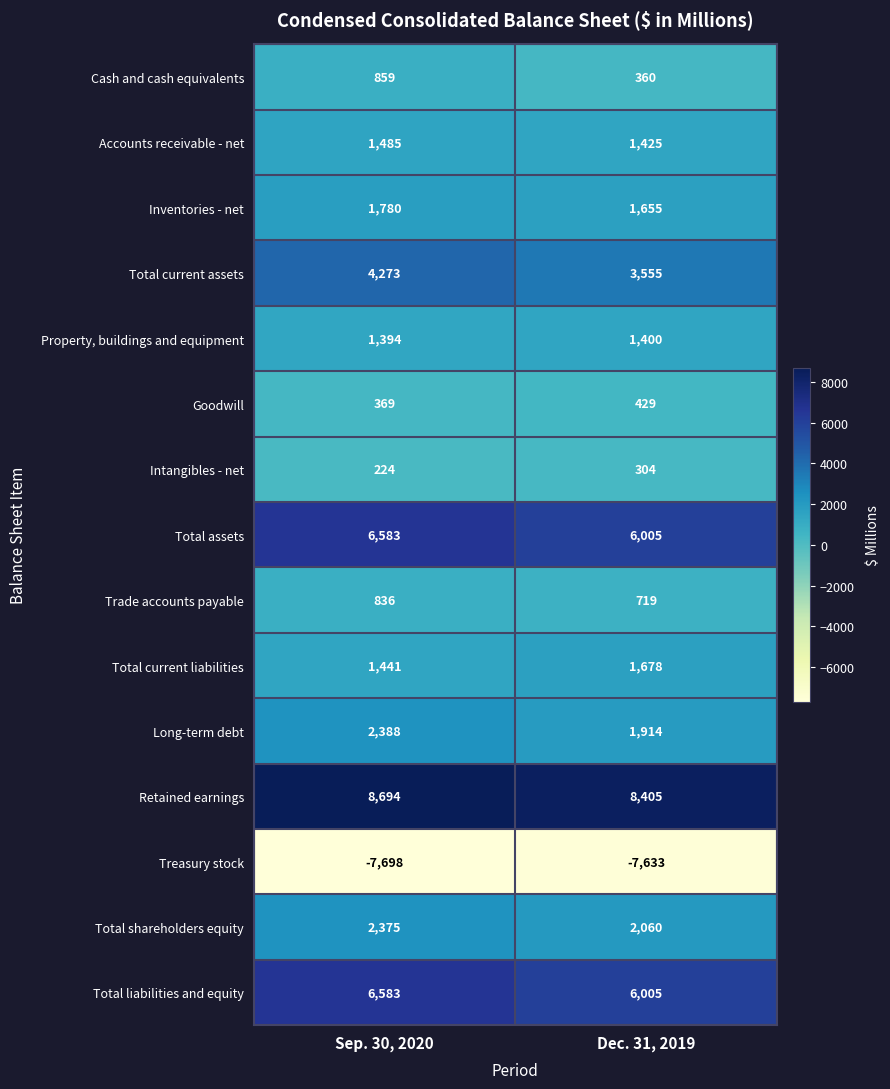

Reading left to right, list all the values displayed in this chart.

Cash and cash equivalents: 859	360
Accounts receivable - net: 1485	1425
Inventories - net: 1780	1655
Total current assets: 4273	3555
Property, buildings and equipment: 1394	1400
Goodwill: 369	429
Intangibles - net: 224	304
Total assets: 6583	6005
Trade accounts payable: 836	719
Total current liabilities: 1441	1678
Long-term debt: 2388	1914
Retained earnings: 8694	8405
Treasury stock: -7698	-7633
Total shareholders equity: 2375	2060
Total liabilities and equity: 6583	6005